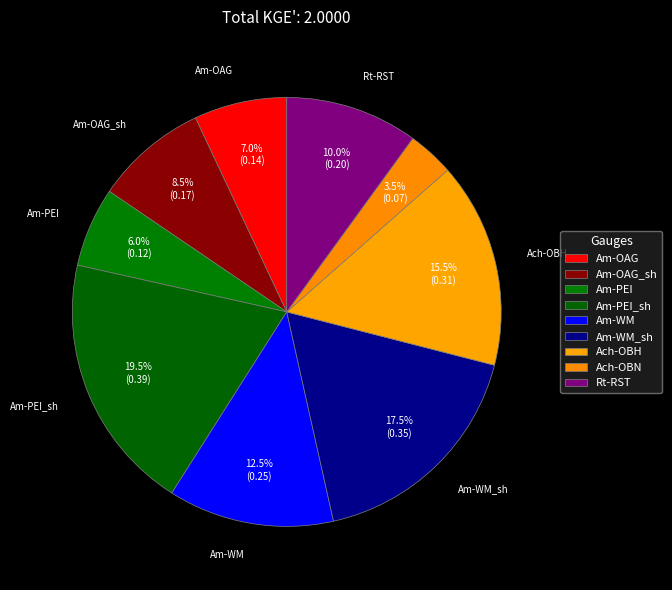

What percentage do Rt-RST and Ach-OBH together represent?

25.5%